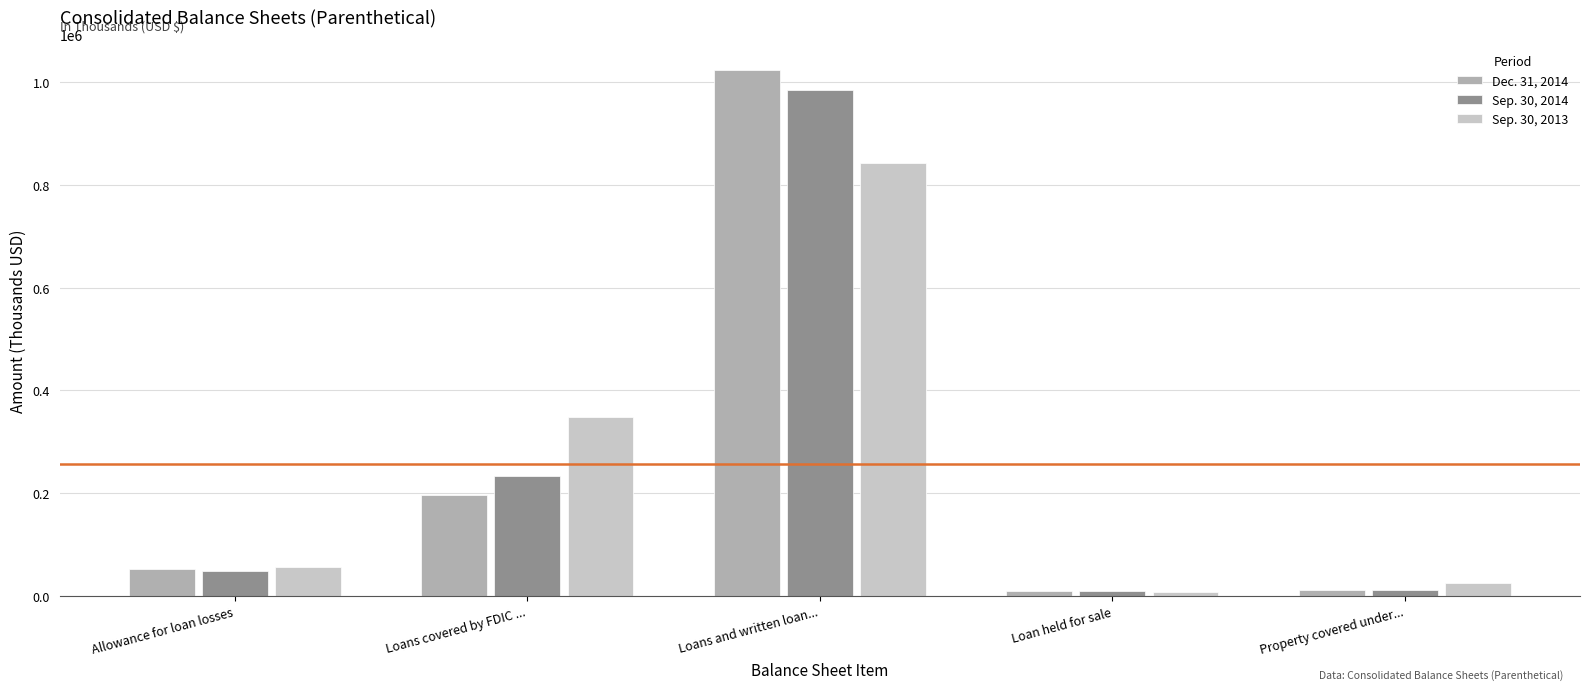

What is the value of the Sep. 30, 2013 bar at the 4th from the left?

8271